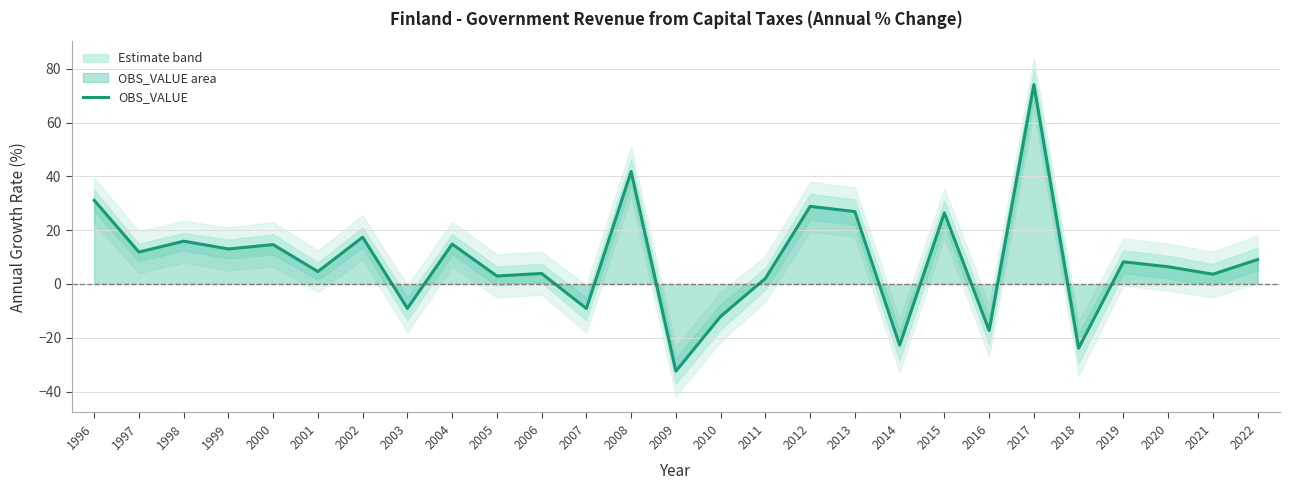

What is the ratio of the value at 2002 to the value at 2017?

0.2